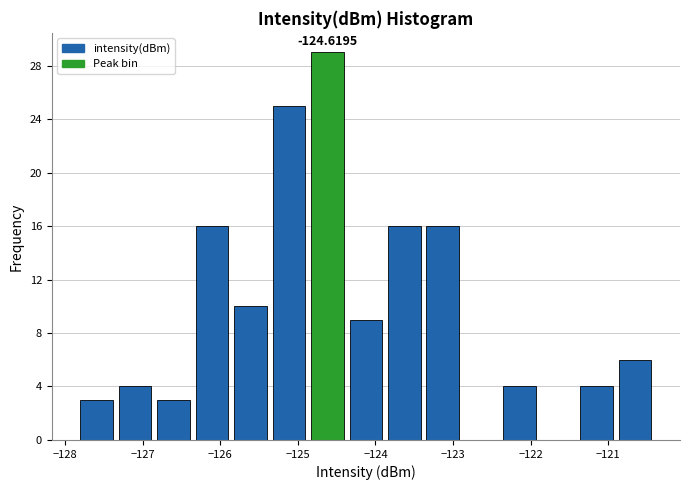

Over which range of the x-axis is the bar tallest?

-124.9 to -124.4